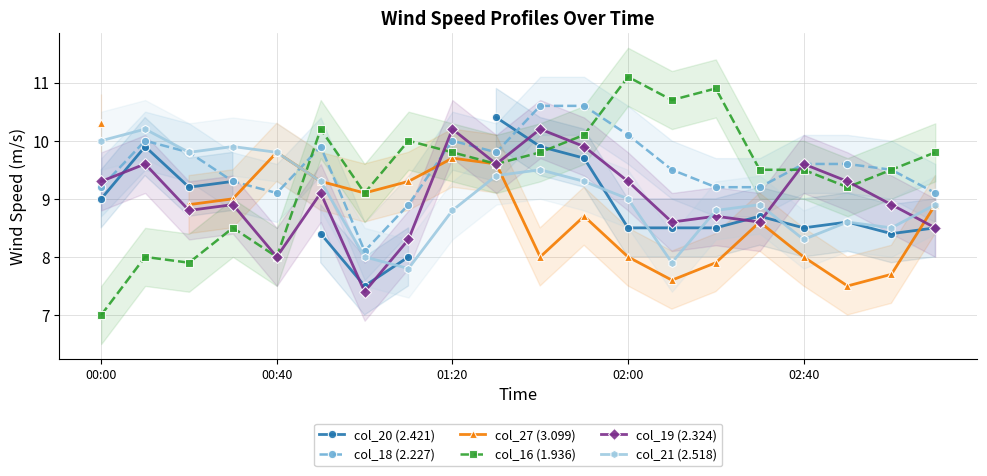

How many lines are shown in the chart?

6